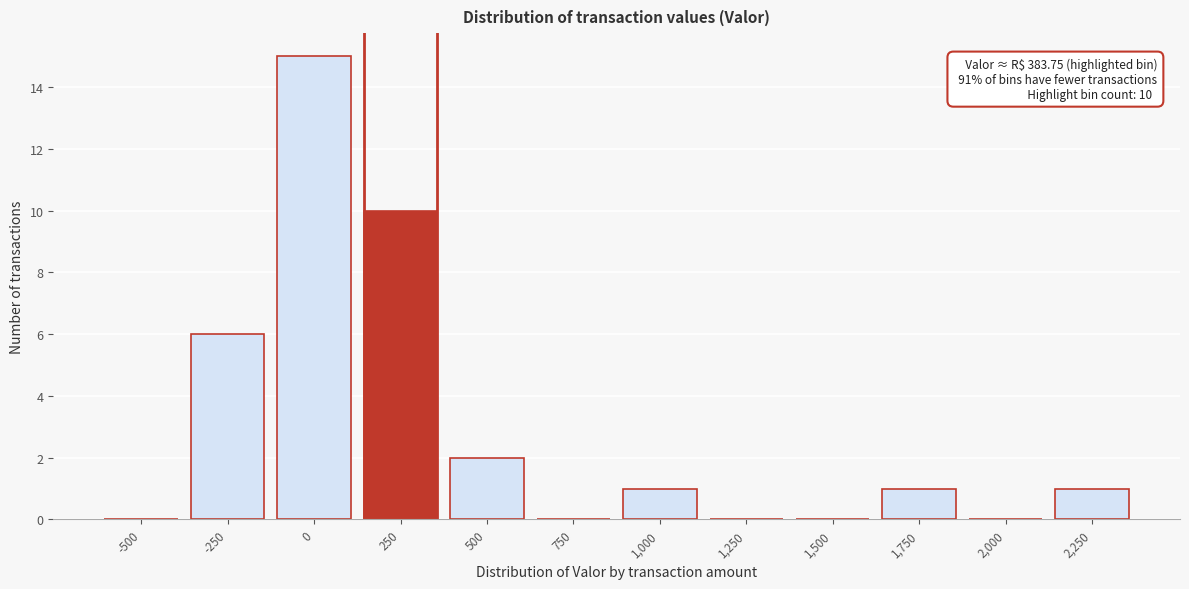

Reading left to right, list all the values displayed in this chart.

-500=0	-250=6	0=15	250=10	500=2	750=0	1,000=1	1,250=0	1,500=0	1,750=1	2,000=0	2,250=1